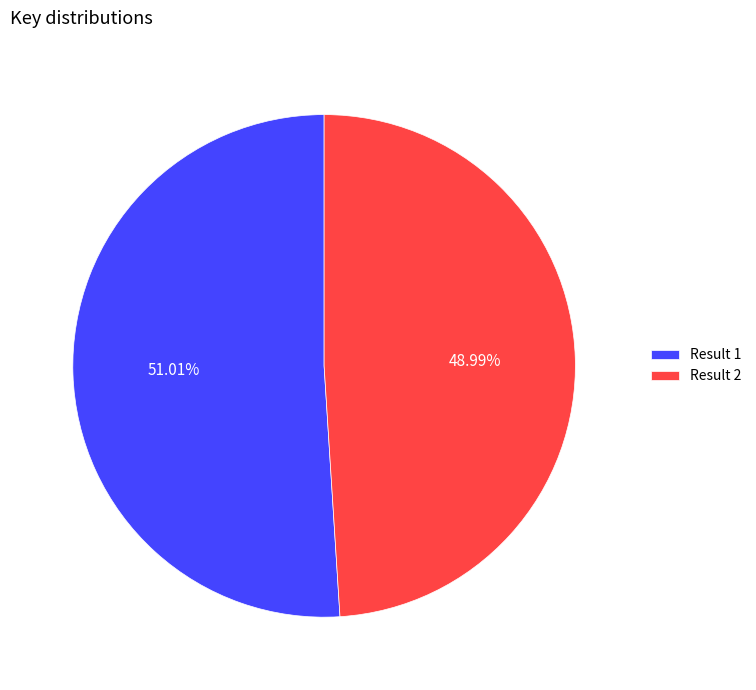

Approximately how many times larger is the value at Result 1 compared to Result 2?

1.0